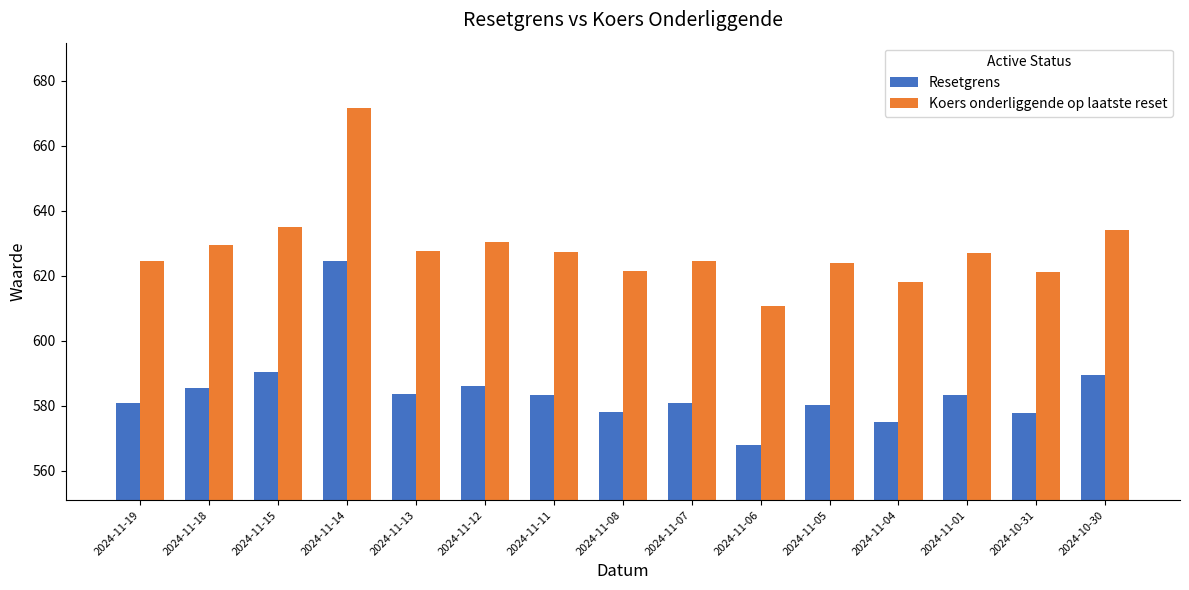

At which category does the chart reach its minimum across all series?

2024-11-06